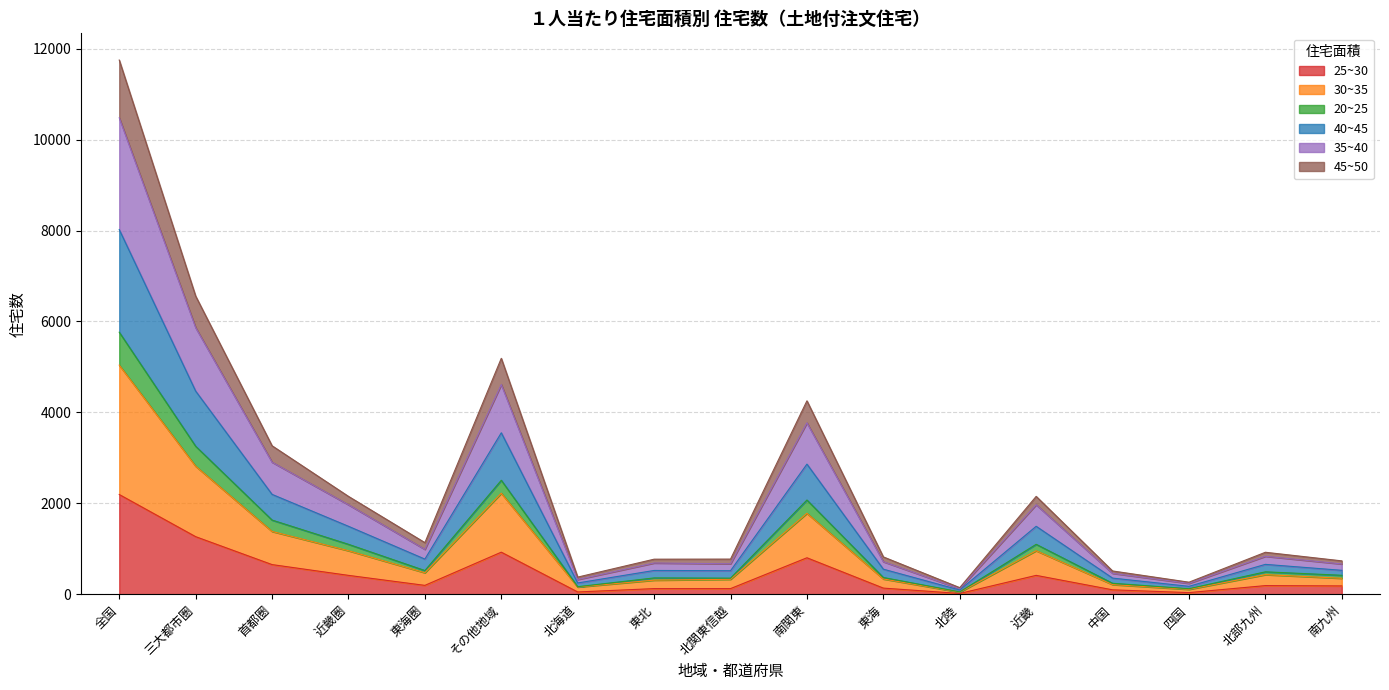

At which category is the sum across all series the highest?

全国